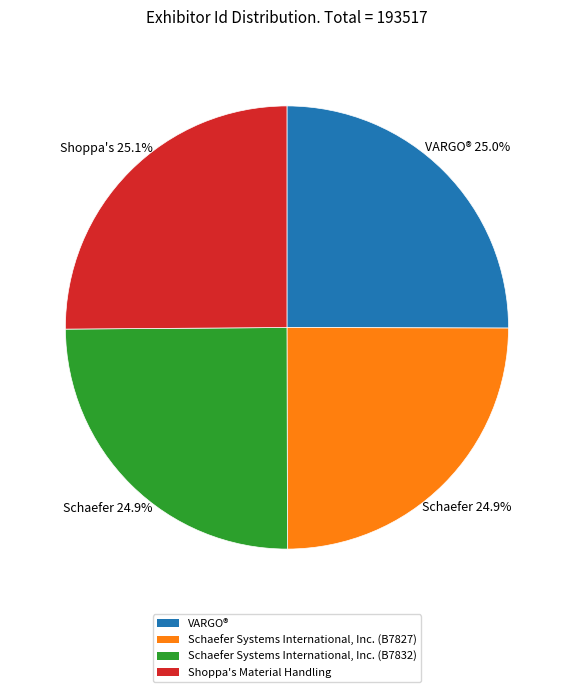

What is the ratio of the value at Schaefer Systems International, Inc. (B7827) to the value at Shoppa's Material Handling?

1.0